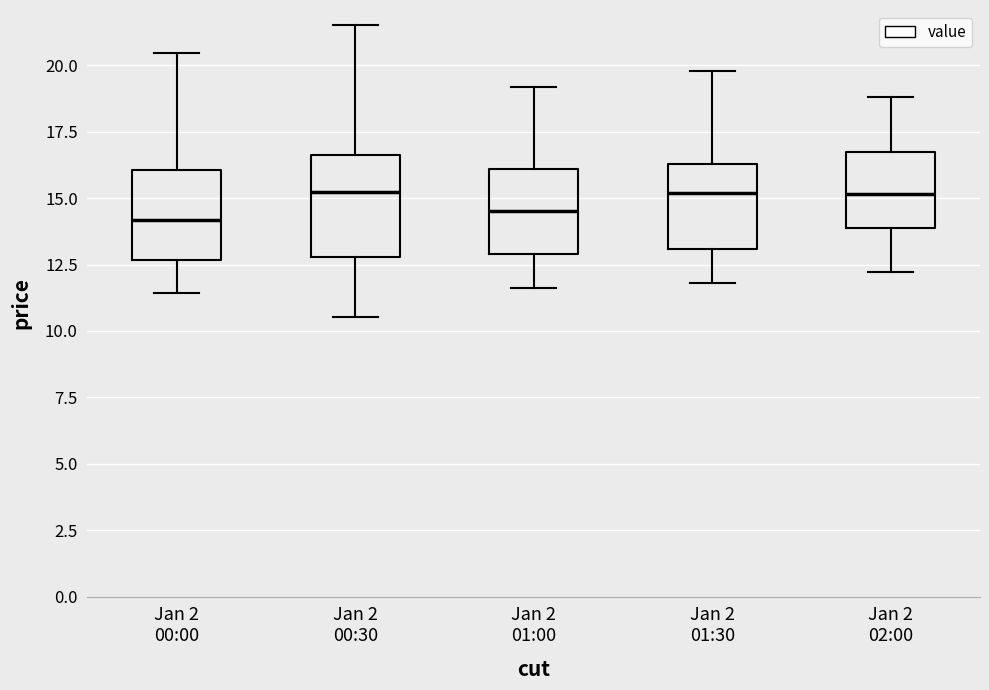

Reading left to right, read every box against the y-axis: the position of its median line, the range the box covers, and the ends of its whiskers. The values are not printed on the chart, so give them approximately, as read against the axis.

Jan 2 00:00: median 14.0, box 12.5 to 16.0, whiskers 11.5 to 20.5
Jan 2 00:30: median 15.0, box 13.0 to 16.5, whiskers 10.5 to 21.5
Jan 2 01:00: median 14.5, box 13.0 to 16.0, whiskers 11.5 to 19.0
Jan 2 01:30: median 15.0, box 13.0 to 16.5, whiskers 12.0 to 20.0
Jan 2 02:00: median 15.0, box 14.0 to 16.5, whiskers 12.0 to 19.0